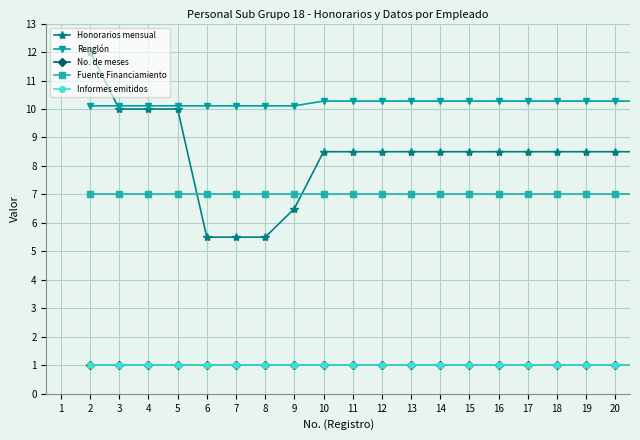

Which series has the widest spread of values?

Honorarios mensual